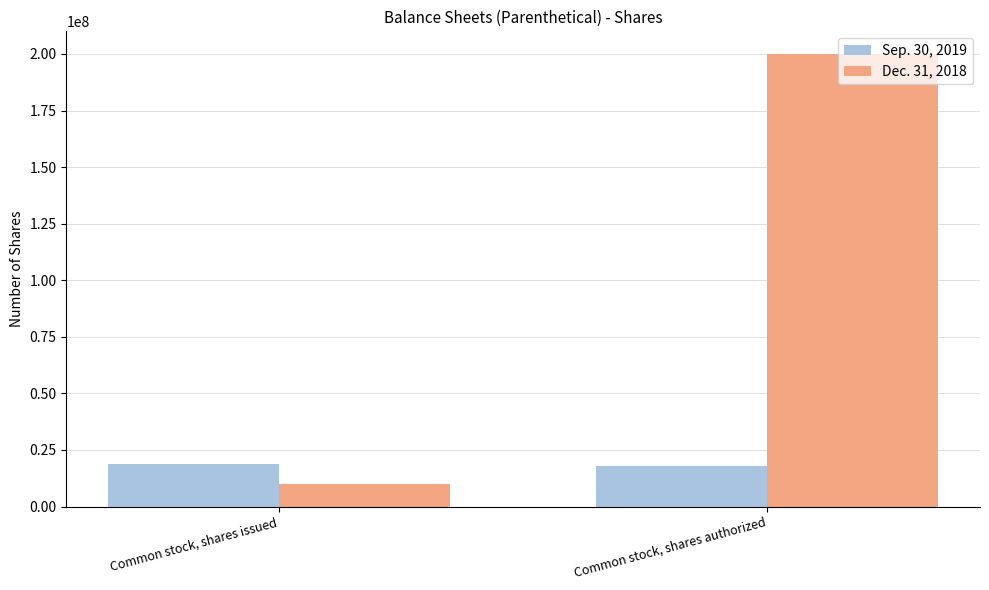

Between Common stock, shares issued and Common stock, shares authorized, which series saw the biggest shift?

Dec. 31, 2018